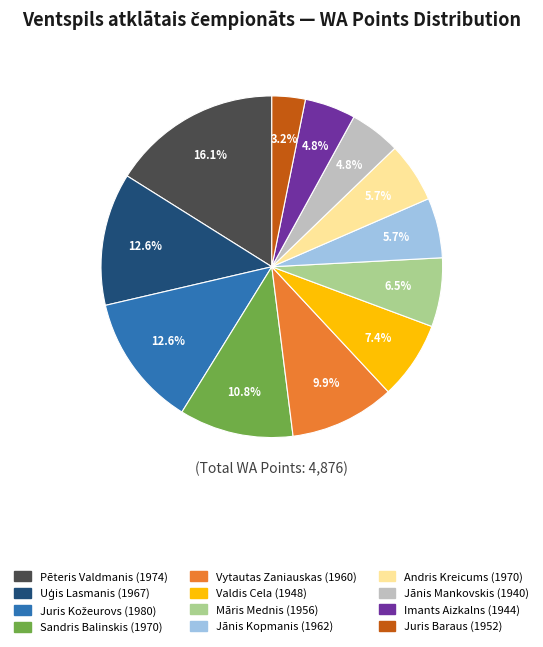

What is the smallest slice in the pie chart?

Juris Baraus (1952)